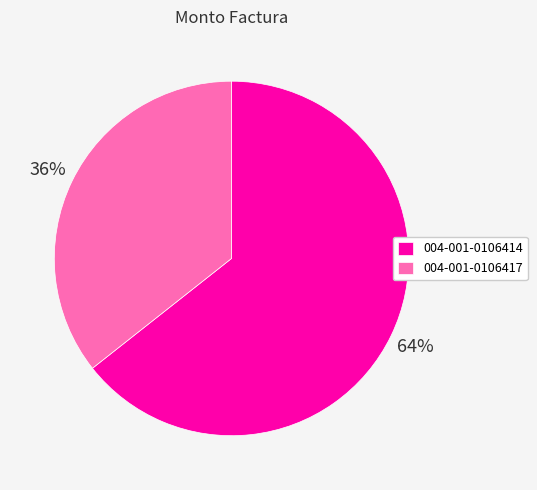

Which category has the smallest portion of the pie?

004-001-0106417